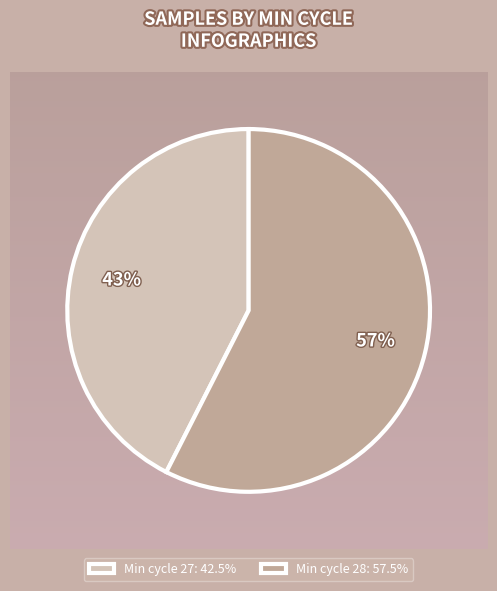

To the nearest percent, what portion does Min cycle 27: 42.5% represent?

43%